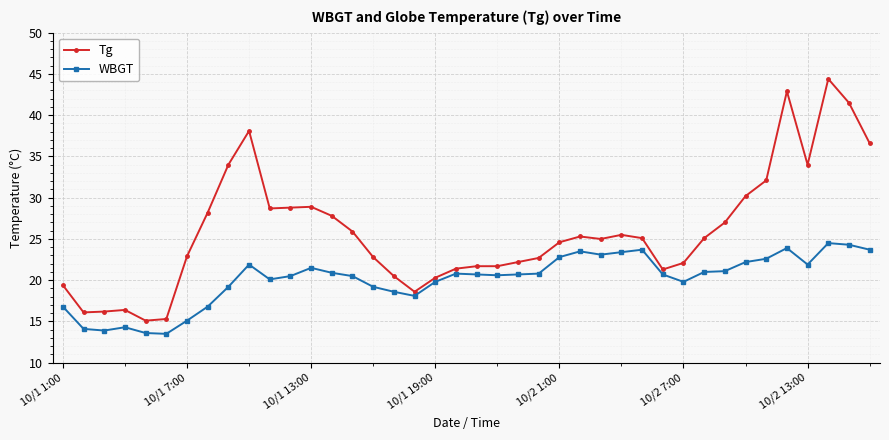

True or false: WBGT has more than 0 points higher than both neighbors.

True